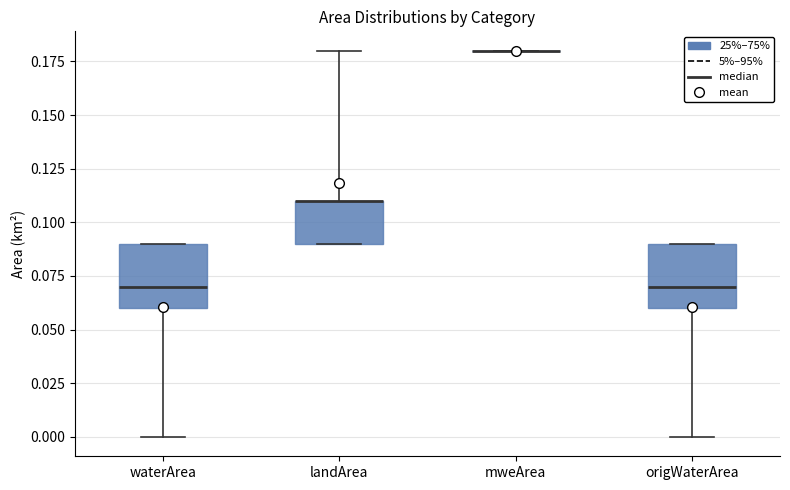

Reading left to right, read every box against the y-axis: the position of its median line, the range the box covers, and the ends of its whiskers. The values are not printed on the chart, so give them approximately, as read against the axis.

waterArea: median 0.07, box 0.06 to 0.09, whiskers 0.00 to 0.09
landArea: median 0.11 (drawn on the box's upper edge), box 0.09 to 0.11, whiskers 0.09 to 0.18
mweArea: box collapsed to a line at 0.18, whiskers 0.18 to 0.18
origWaterArea: median 0.07, box 0.06 to 0.09, whiskers 0.00 to 0.09